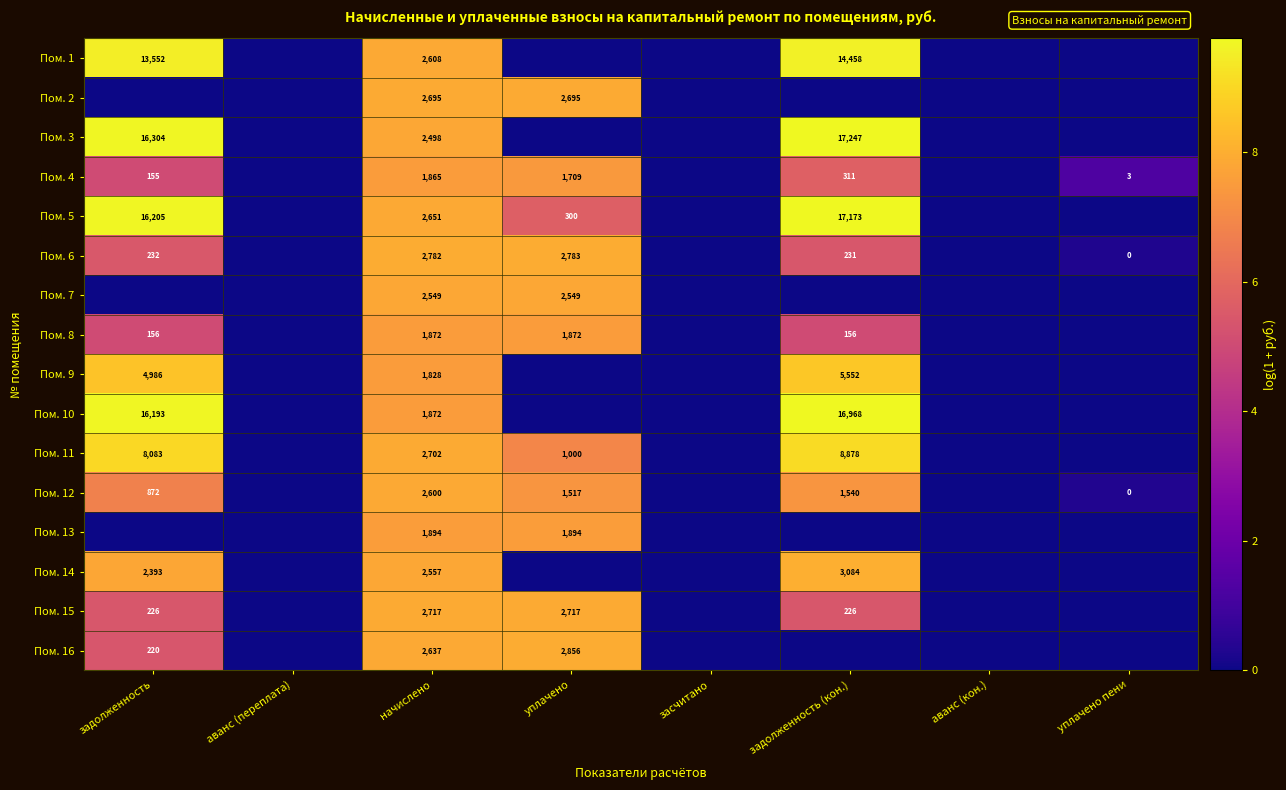

The Пом. 11 series shows 1000 at уплачено. True or false?

True